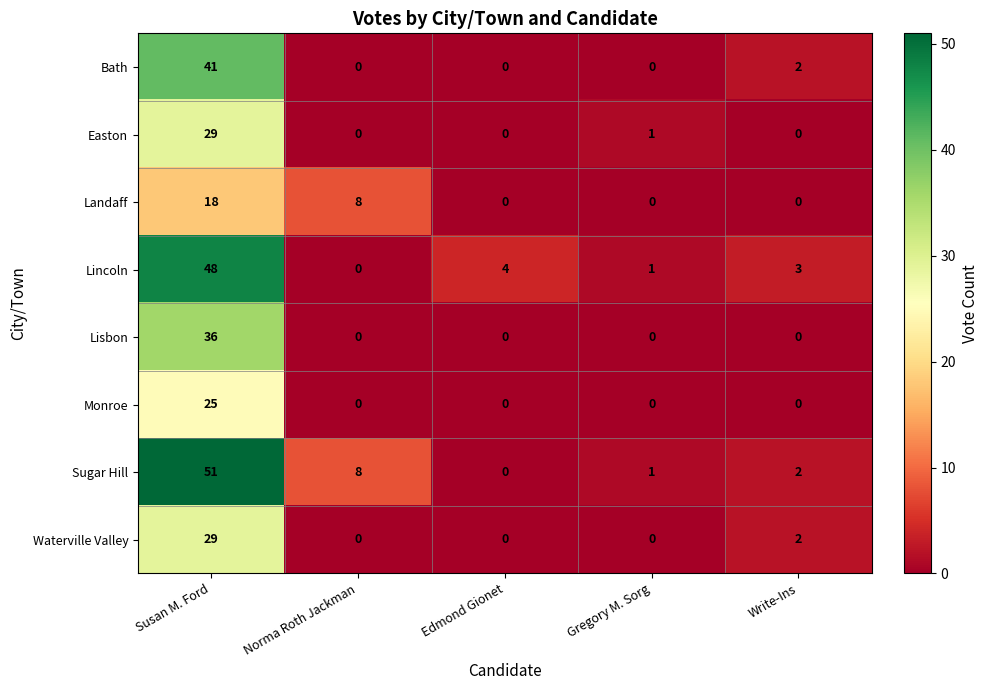

How many data points in Lincoln are less than 3?

2